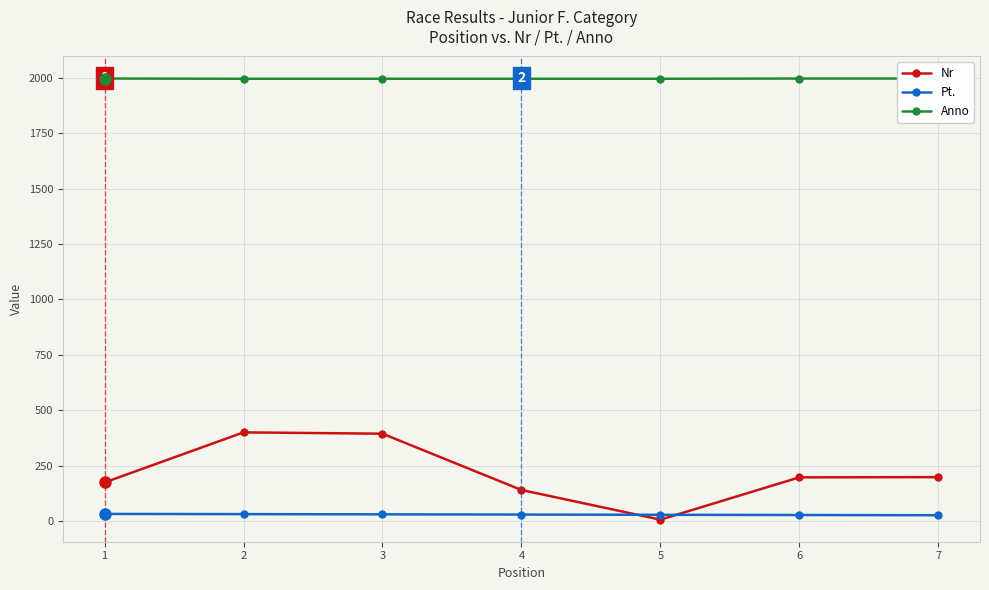

True or false: Anno and Pt. intersect in this chart.

False